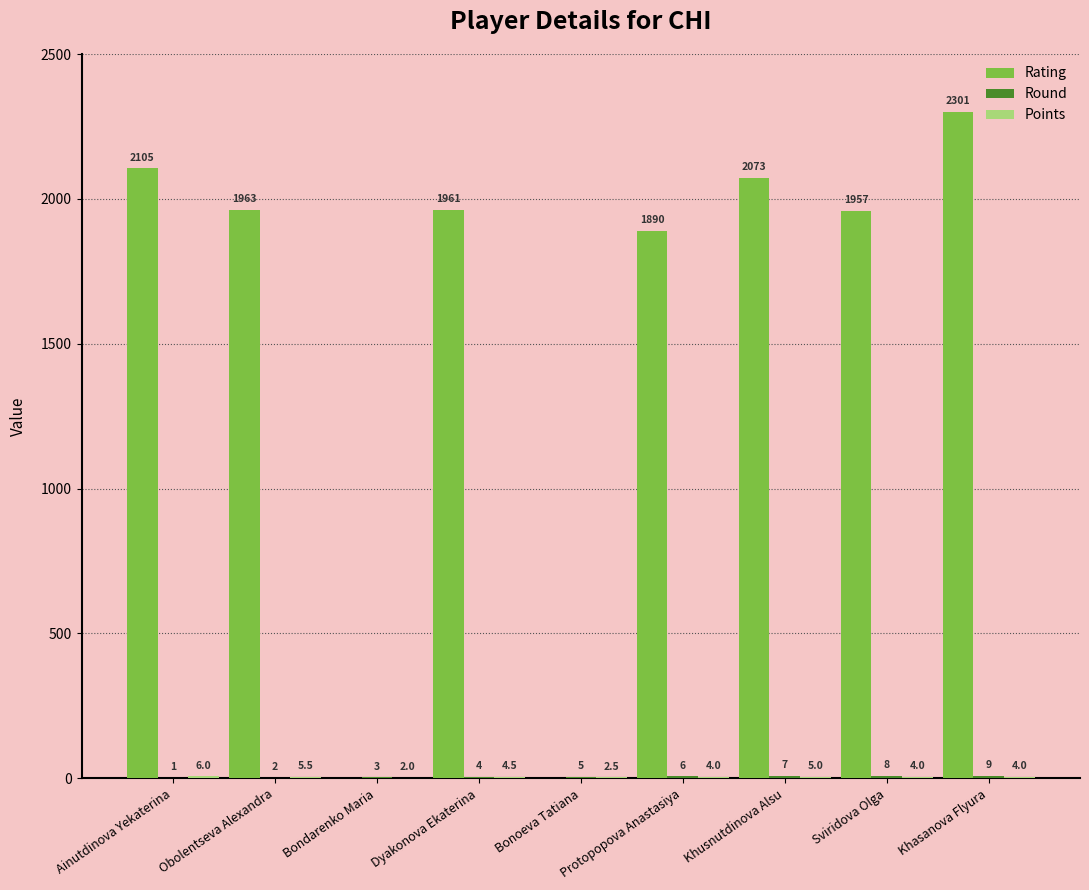

How many data points does each series have?

9